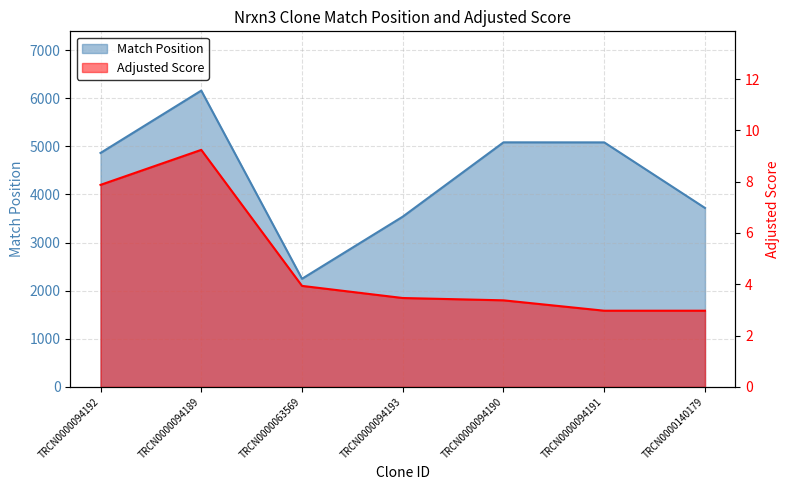

Reading right to left, what are all the values shown in this chart?

Match Position: 3718.0	5081.0	5082.0	3538.0	2247.0	6157.0	4861.0
Adjusted Score: 3.0	3.0	3.4	3.5	3.9	9.2	7.9